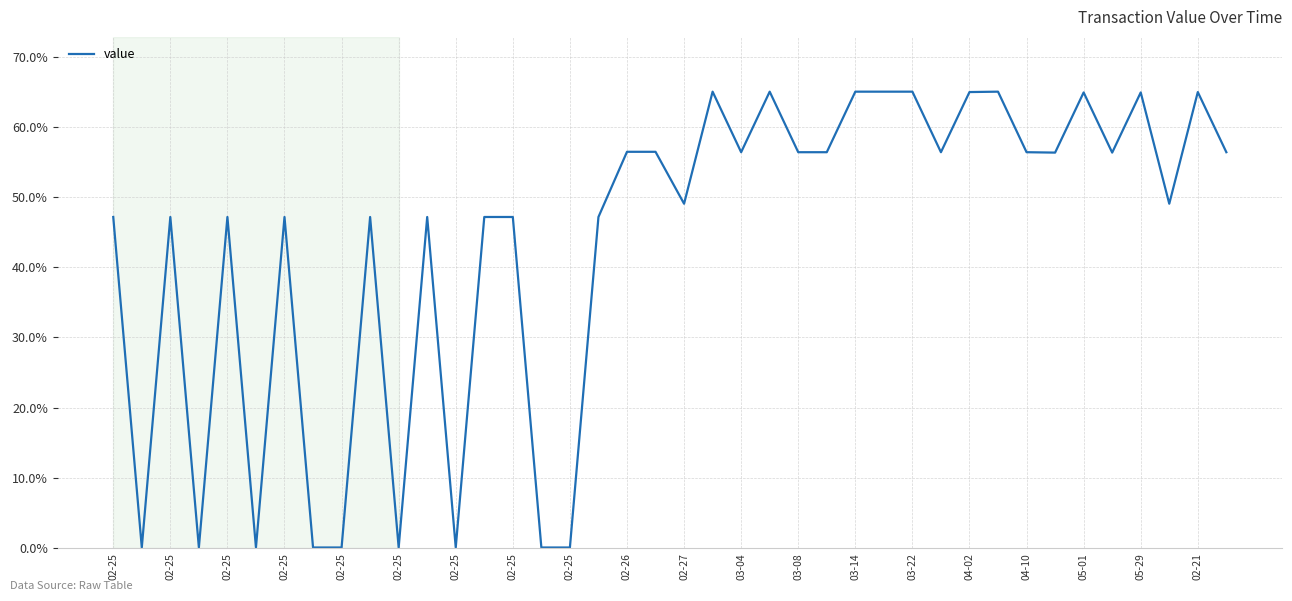

How many lines are shown in the chart?

1